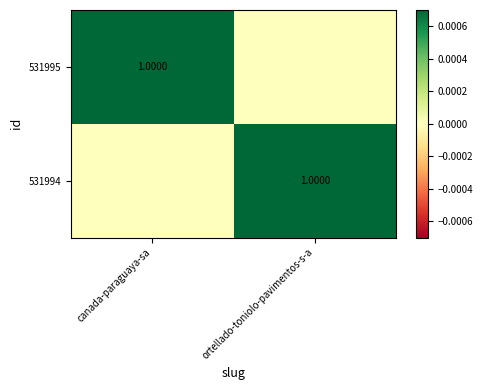

List the series in order of their peak value, highest first.

531995, 531994